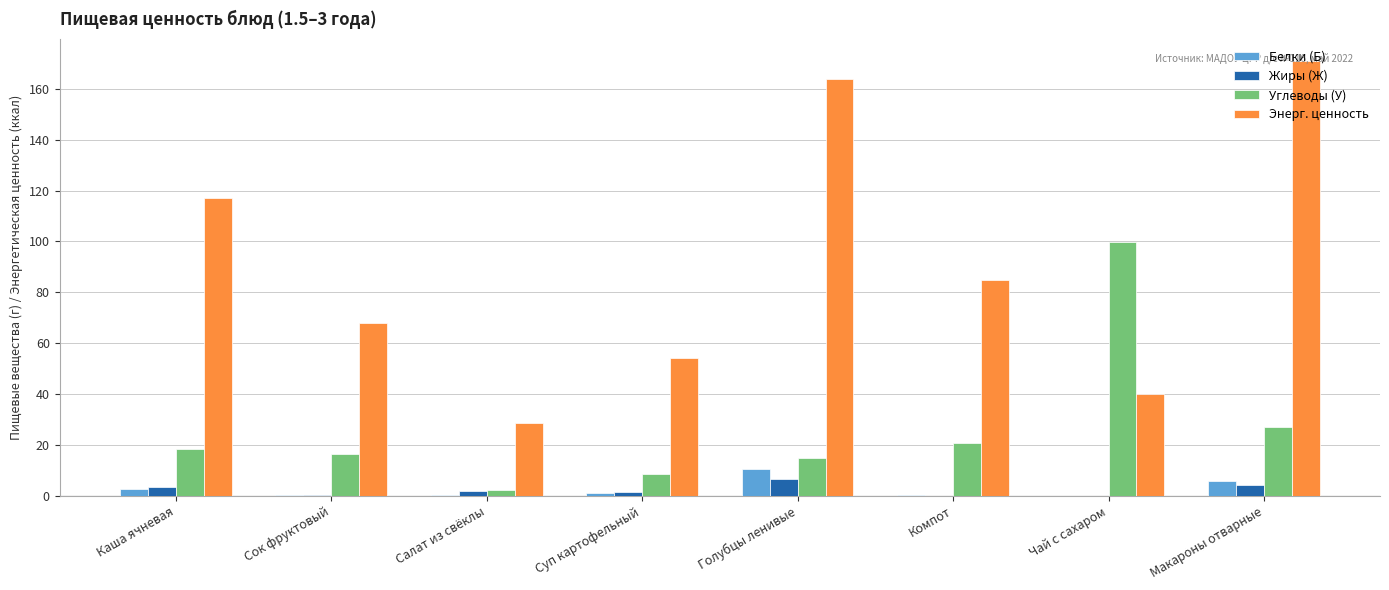

What is the maximum value shown in the chart?

171.0